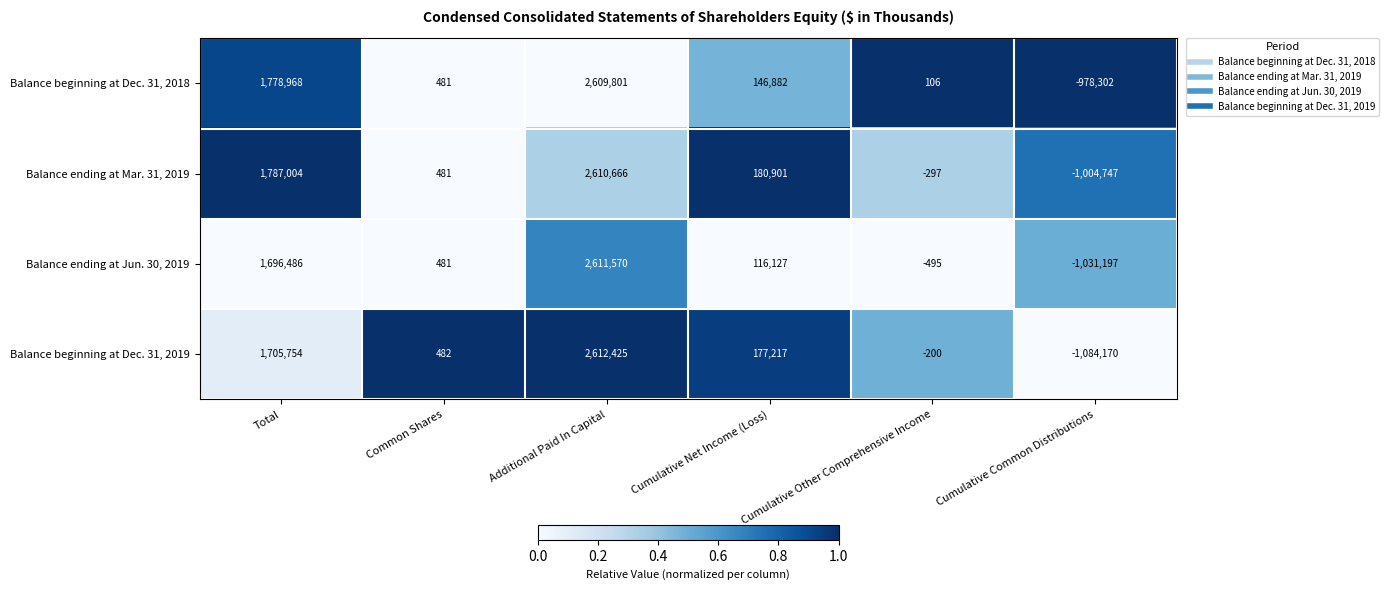

How many categories are shown in the chart?

6